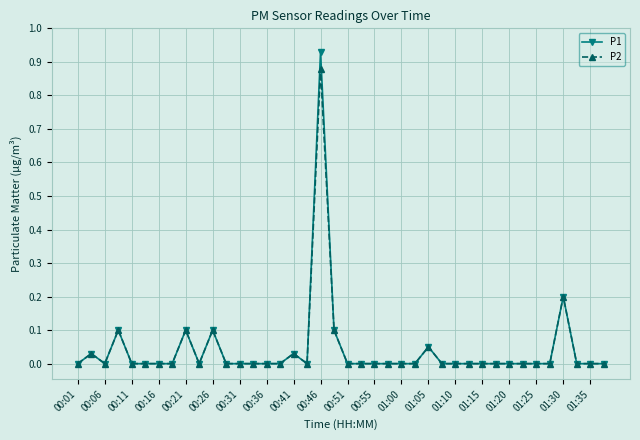

True or false: P1 has more than 2 interior local peaks.

True